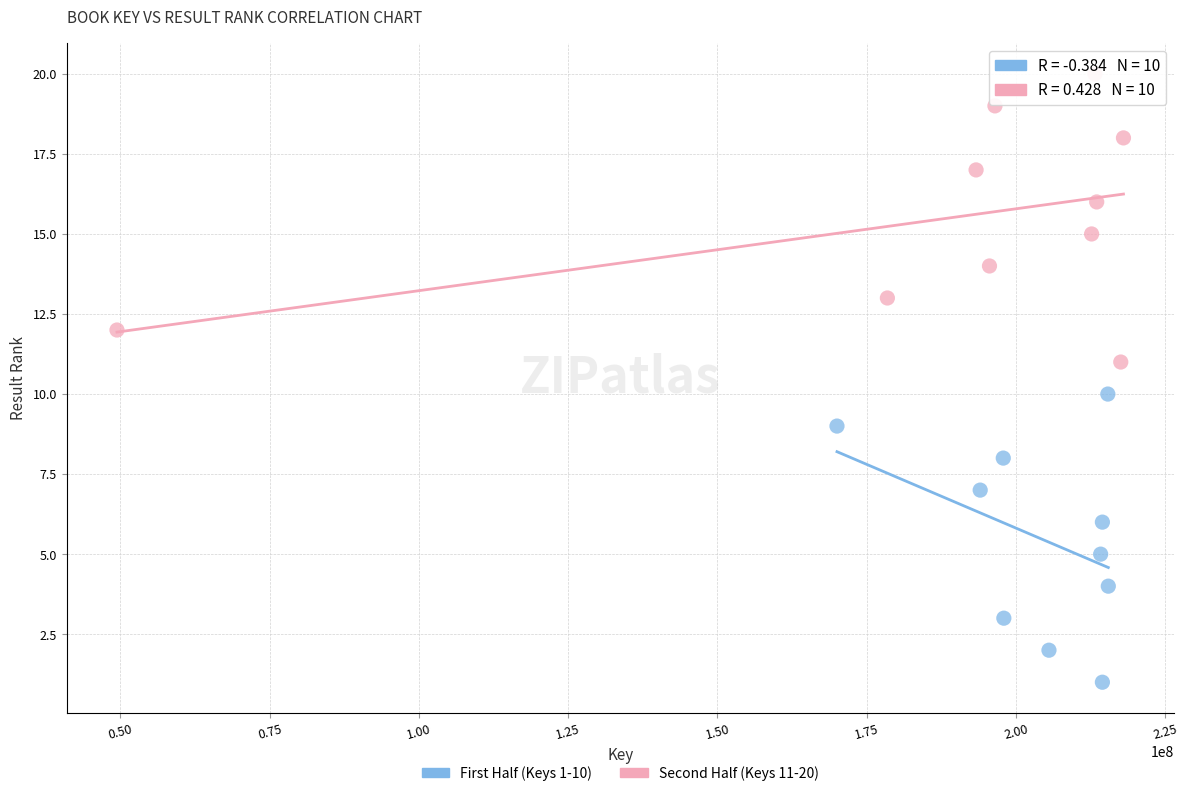

Which series contains the highest Y value?

Second Half (Keys 11-20)